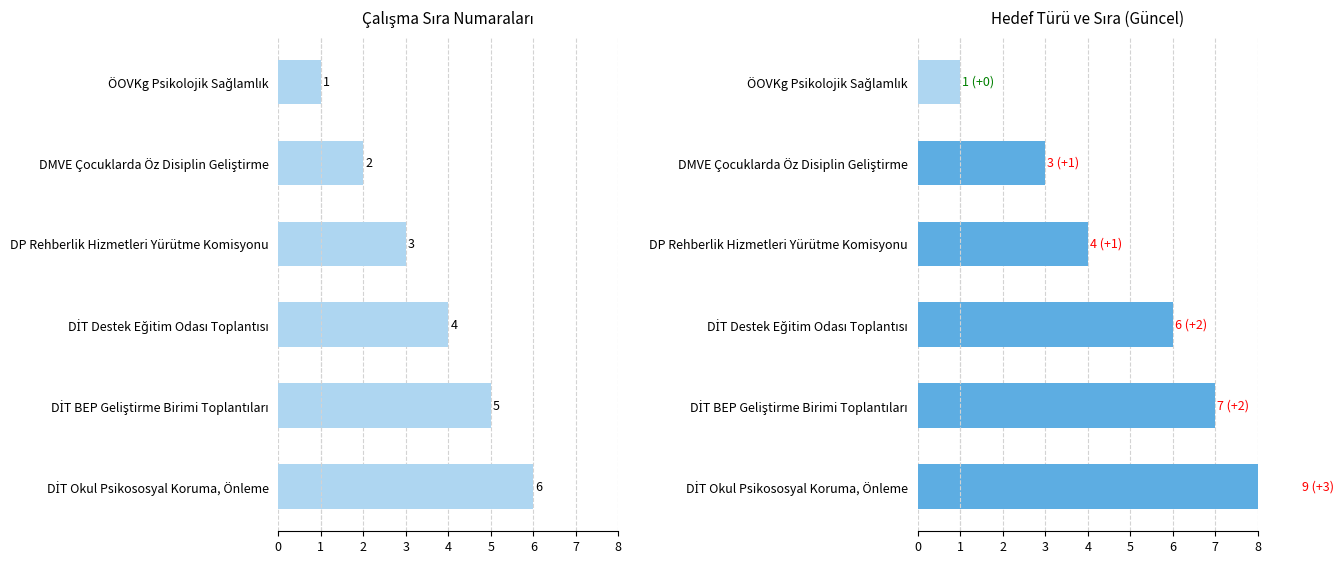

True or false: Sıra (Post) has a value of 4 at DİT Okul Psikososyal Koruma, Önleme.

False